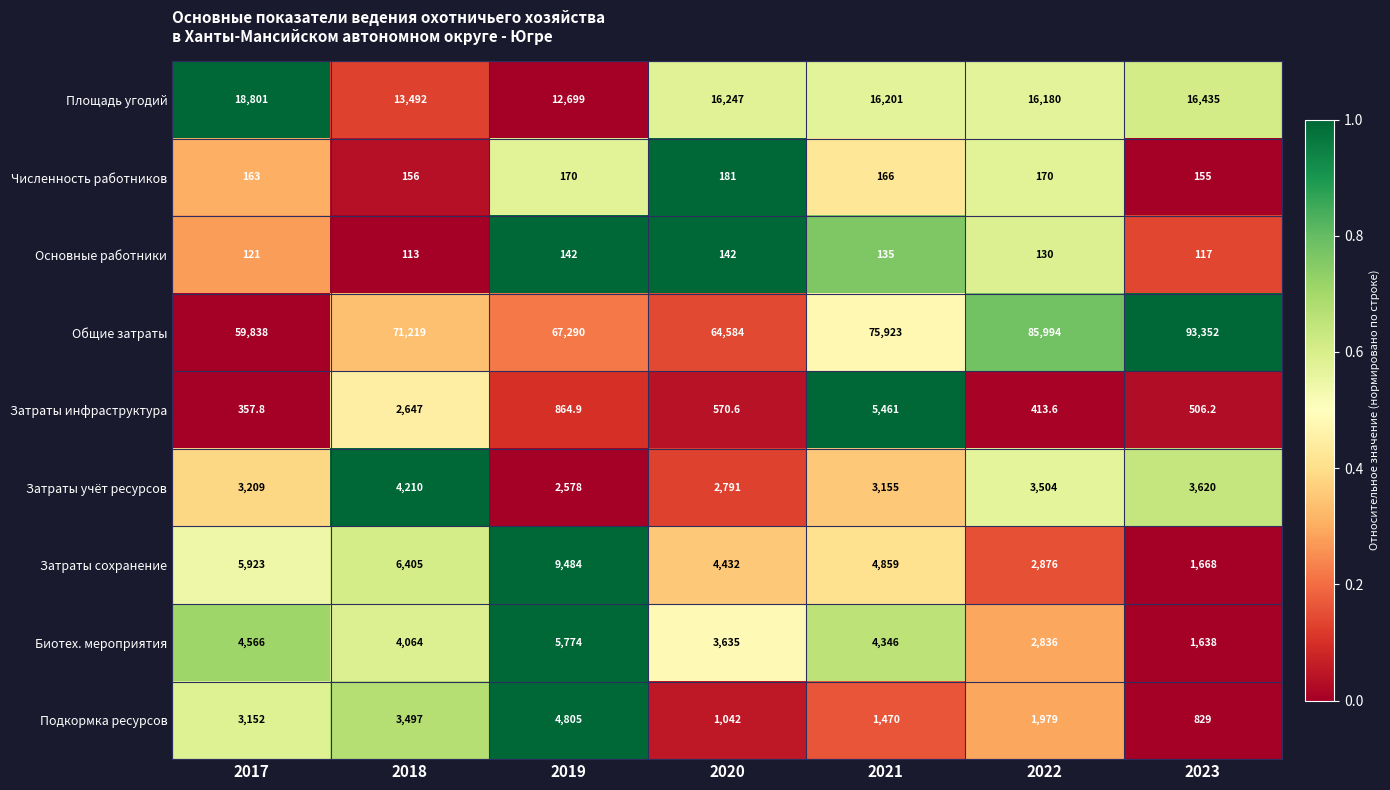

What is the average value of the Общие затраты series?

74028.6